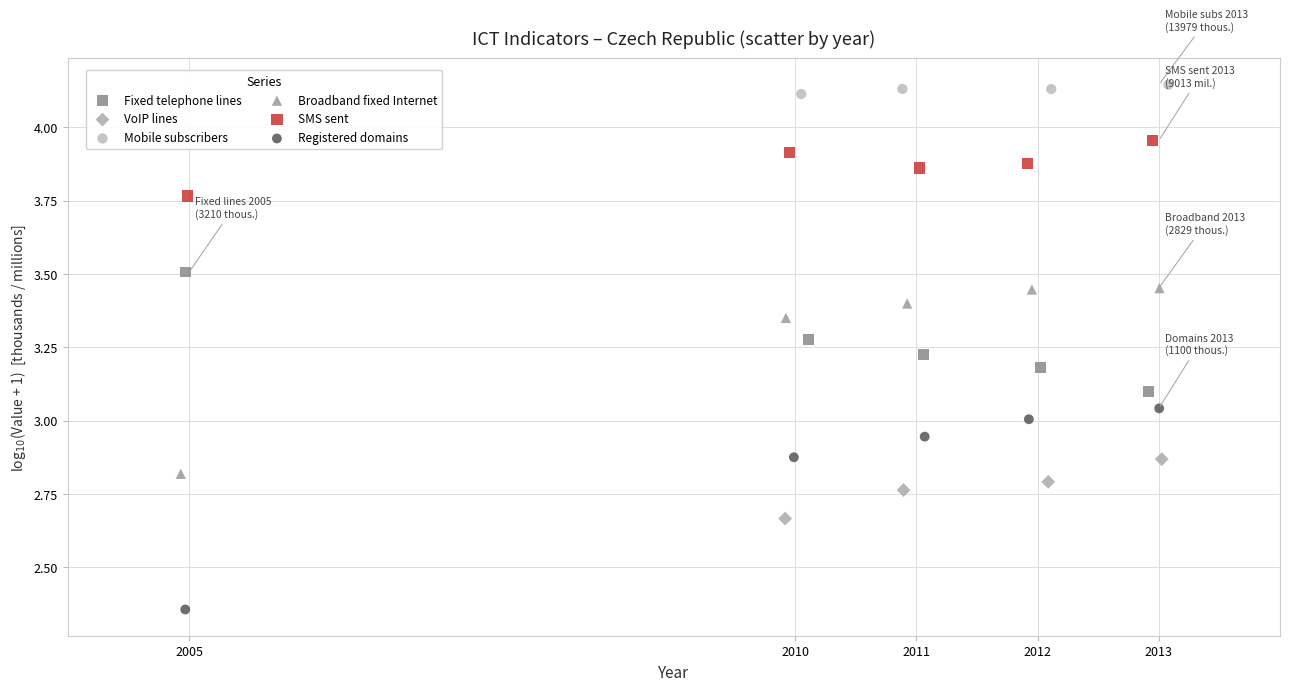

Which series has the largest Y range (max minus min)?

Registered domains